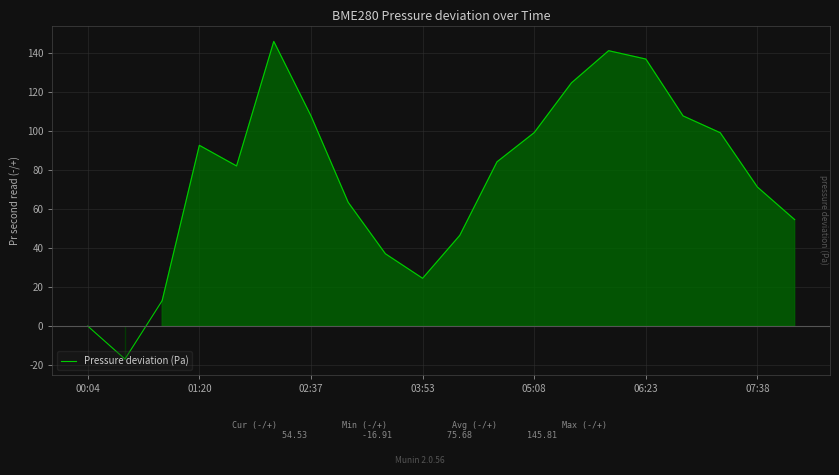

What is the maximum value shown in the chart?

145.8